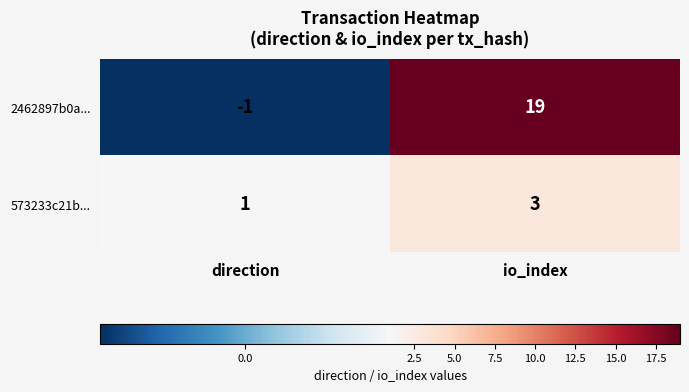

Reading left to right, extract all data points from this chart.

2462897b0a...: direction=-1	io_index=19
573233c21b...: direction=1	io_index=3